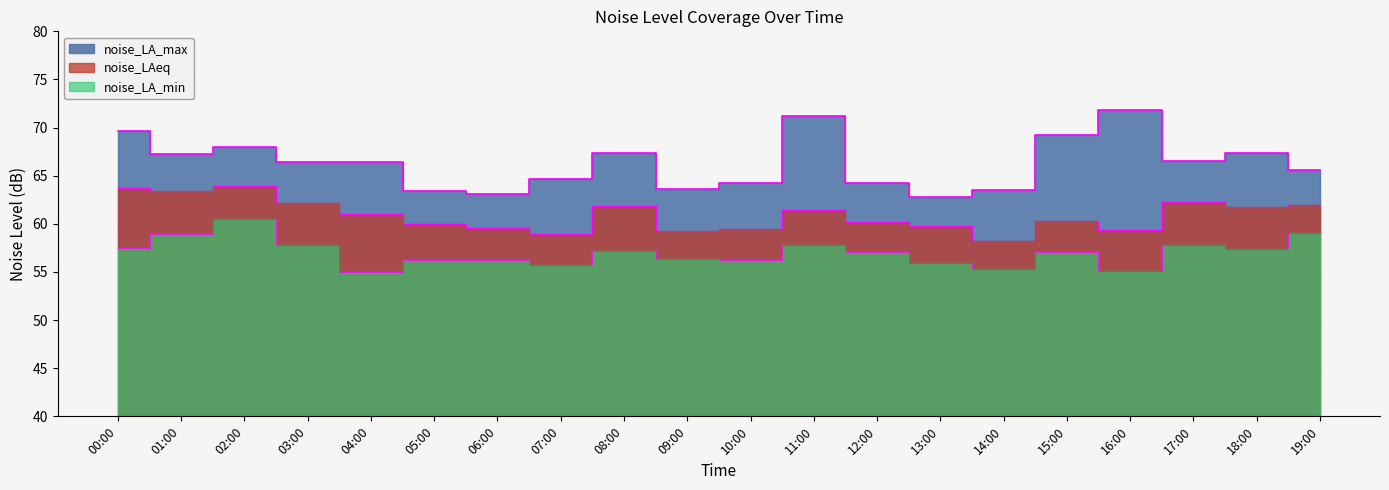

What is the sum of all noise_LA_max values?

1326.2